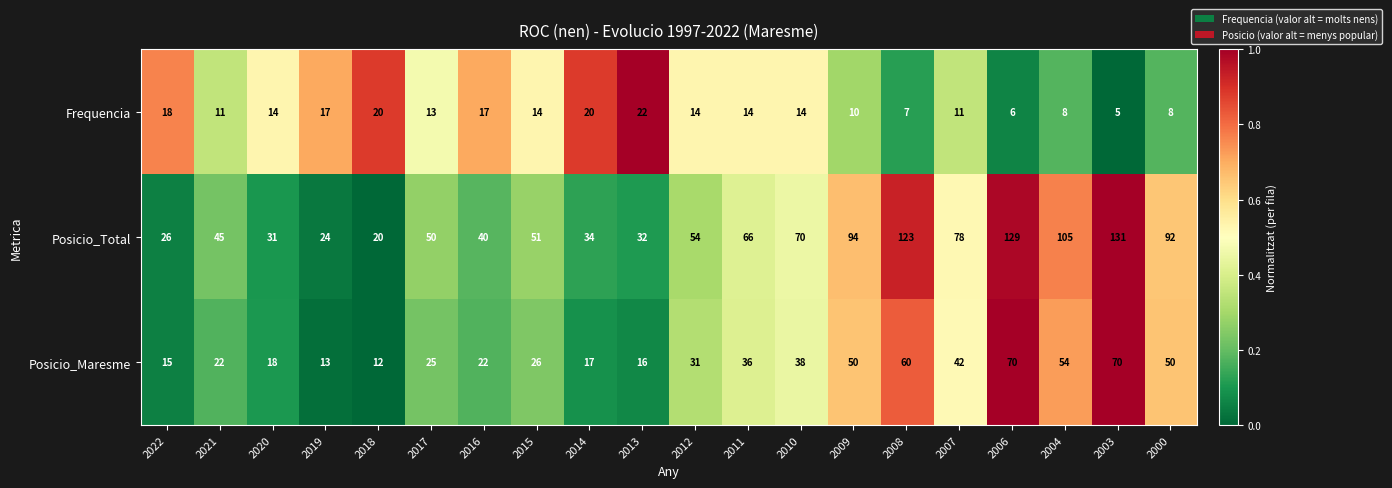

Which category has the highest value across all series?

2003